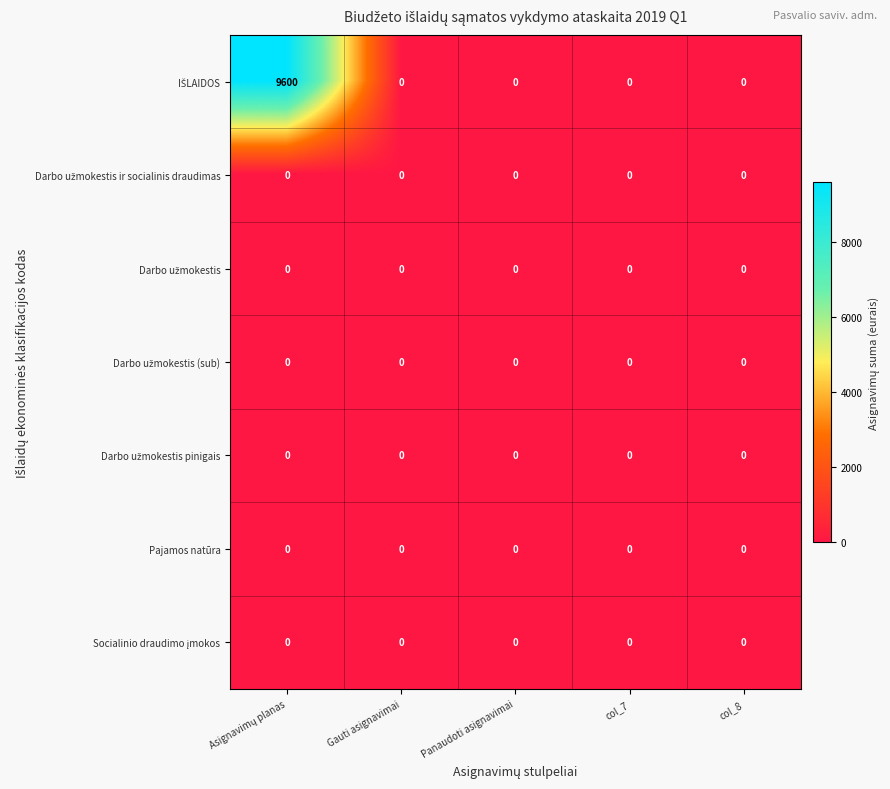

True or false: Pajamos natūra has a value of 0 at col_7.

True